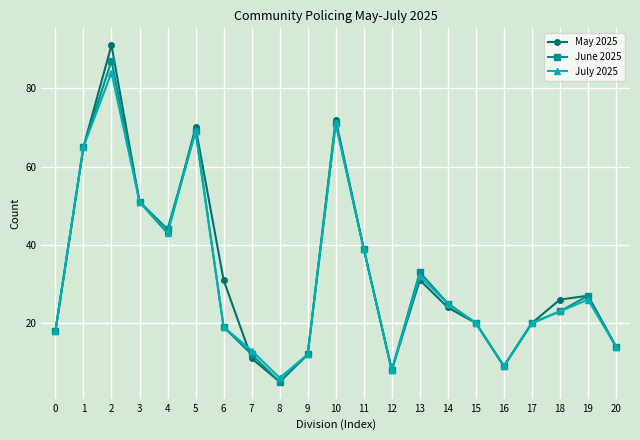

True or false: July 2025 and May 2025 intersect in this chart.

True